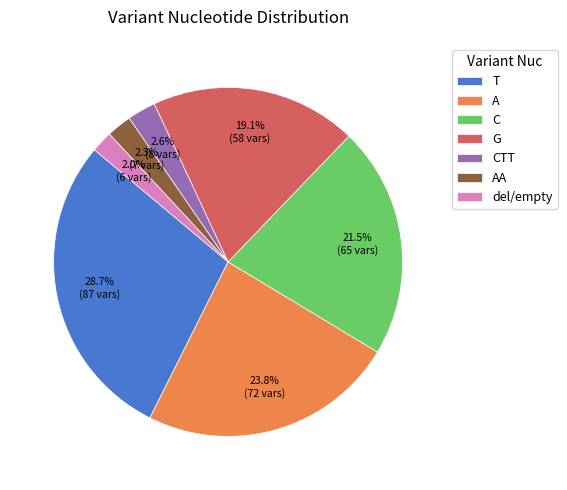

Between G and T, which is larger?

T